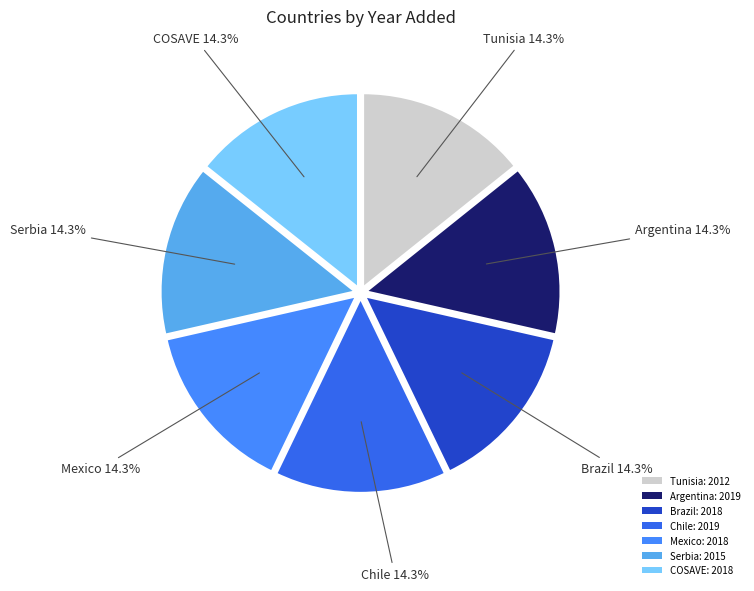

How many segments does this pie chart have?

7